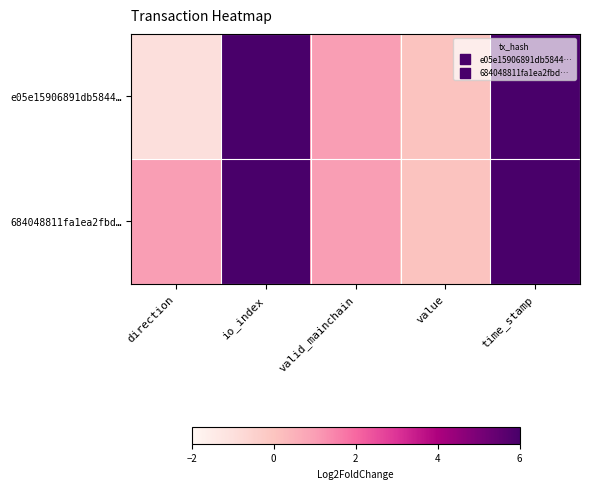

Reading left to right, what are all the values shown in this chart?

e05e15906891db5844…: direction=-1.0	io_index=20.0	valid_mainchain=1.0	value=0.0	time_stamp=1595815996.0
684048811fa1ea2fbd…: direction=1.0	io_index=42.0	valid_mainchain=1.0	value=0.0	time_stamp=1595815603.0